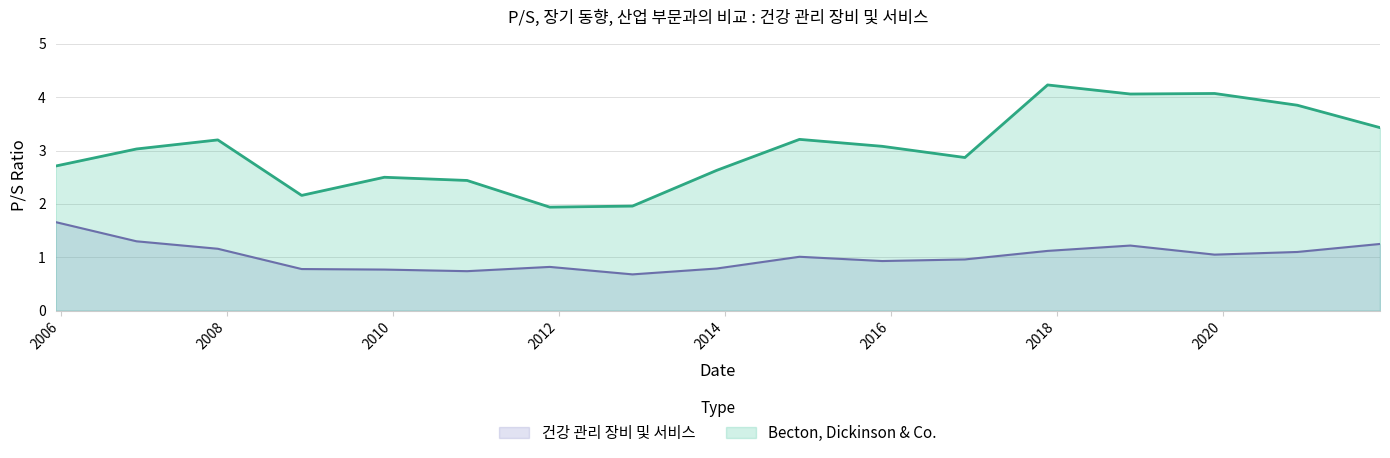

At which category is the sum across all series the highest?

2017-11-22